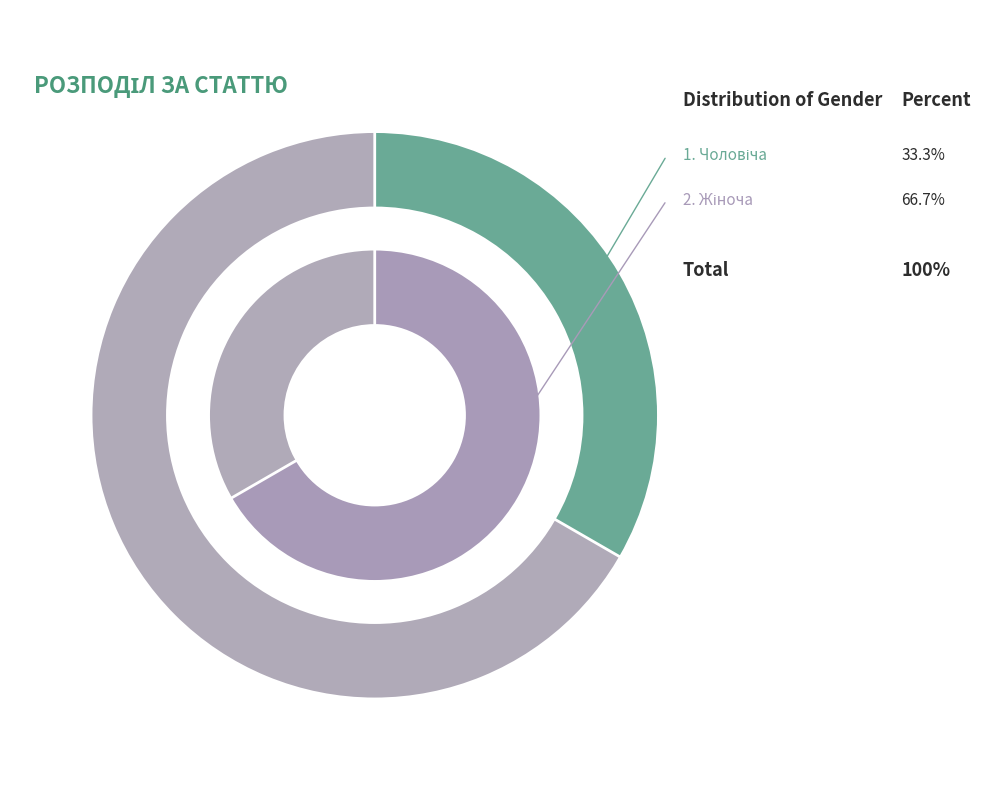

What is the smallest slice in the pie chart?

Чоловіча